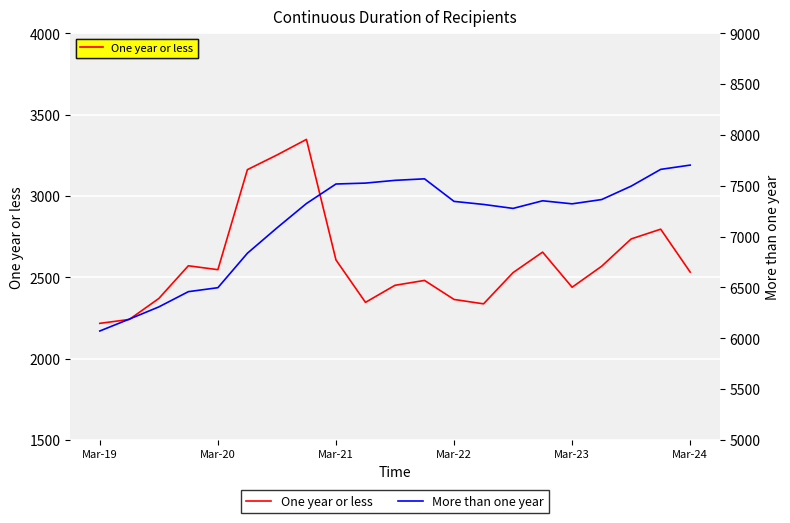

True or false: One year or less has a value of 3467 at Mar-22.

False